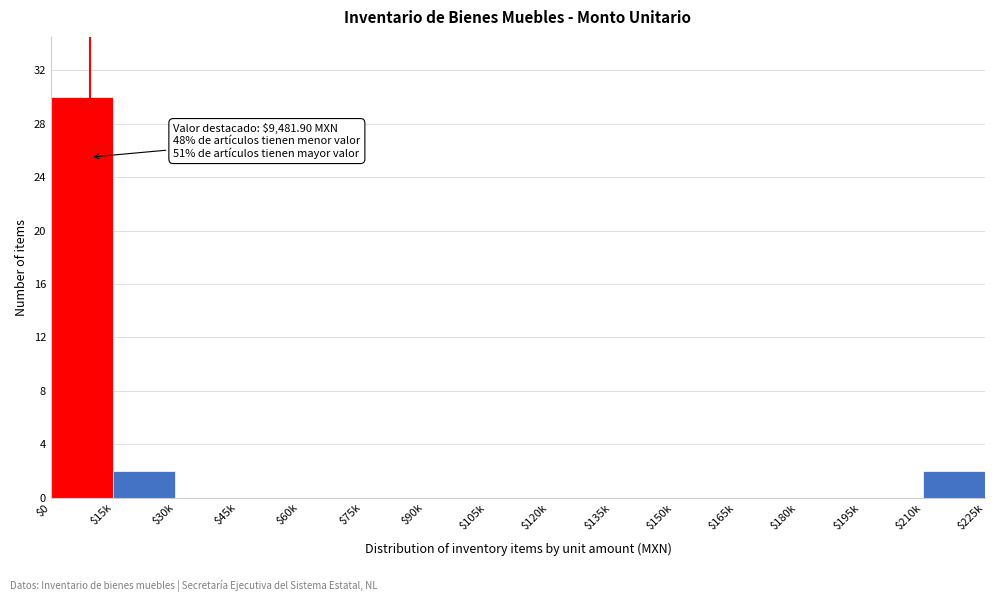

What is the greatest value displayed?

30